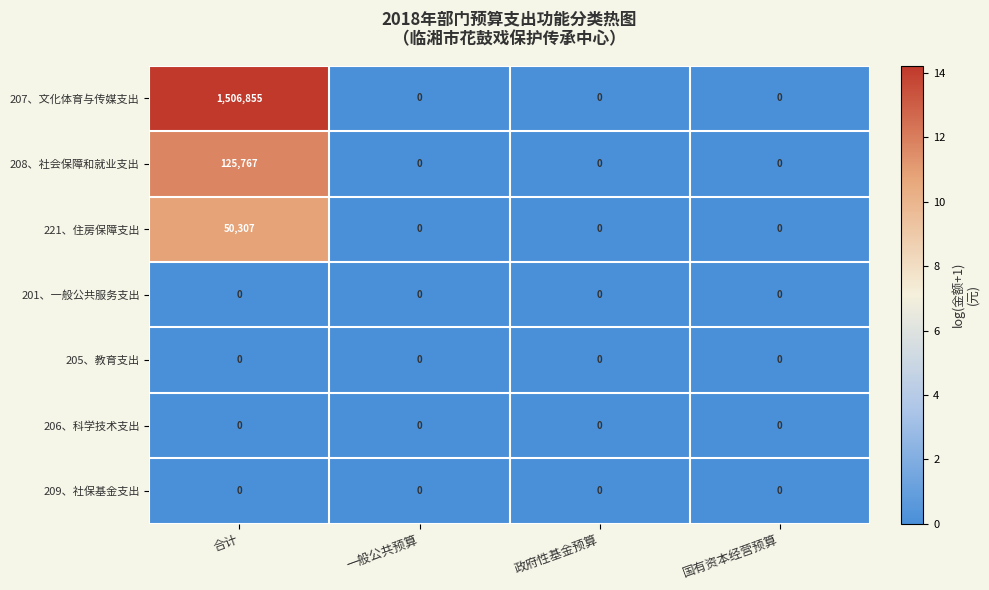

How many series are shown in this chart?

7